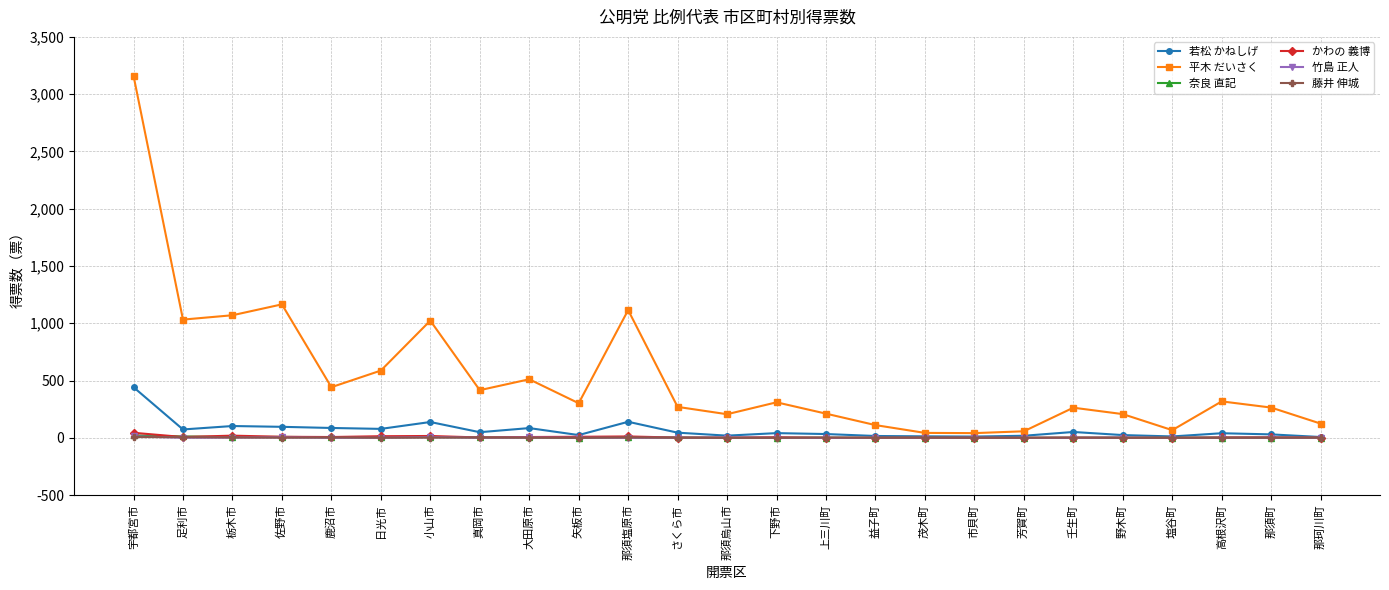

Which label corresponds to the largest value in the chart?

宇都宮市